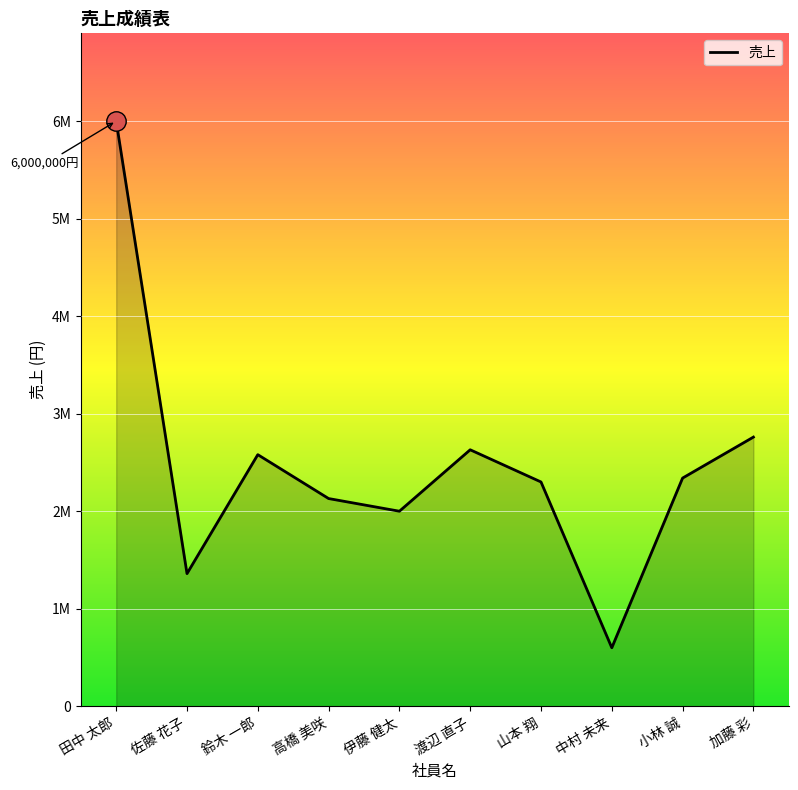

At which label does the data first exceed 2340000?

田中 太郎